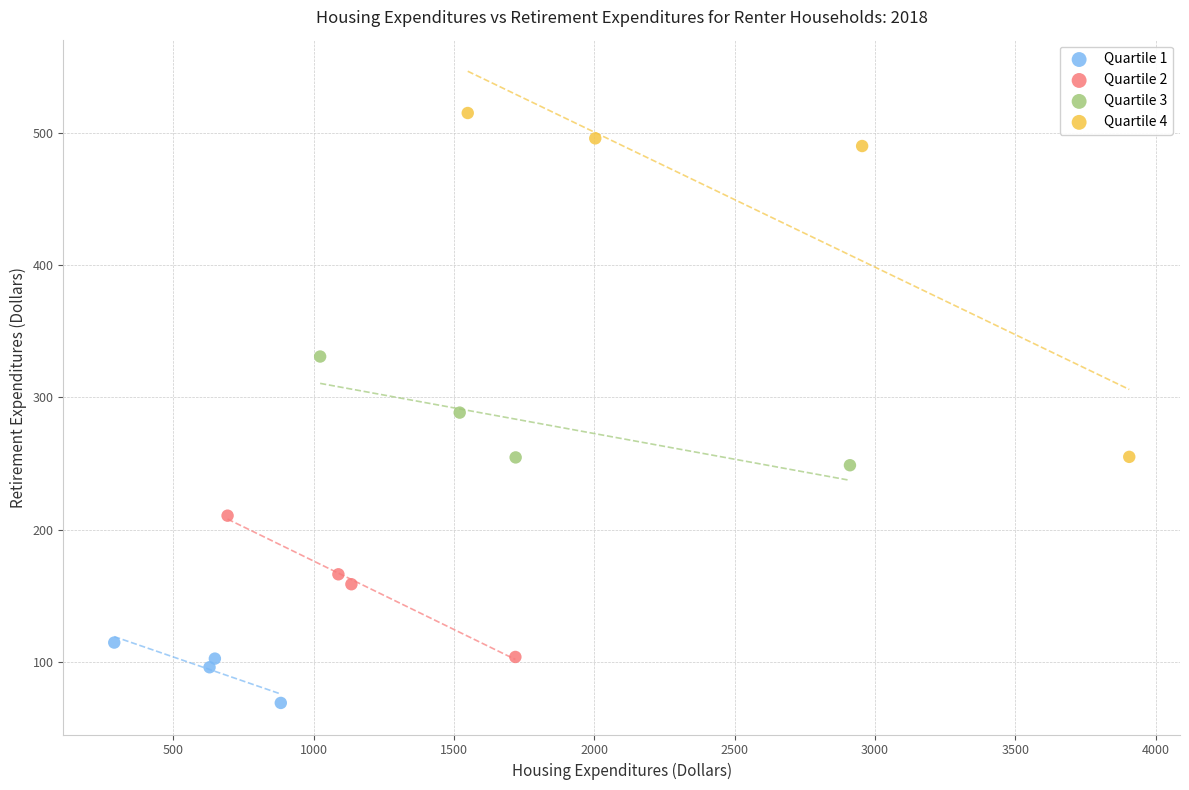

Which series contains the lowest Y value?

Quartile 1